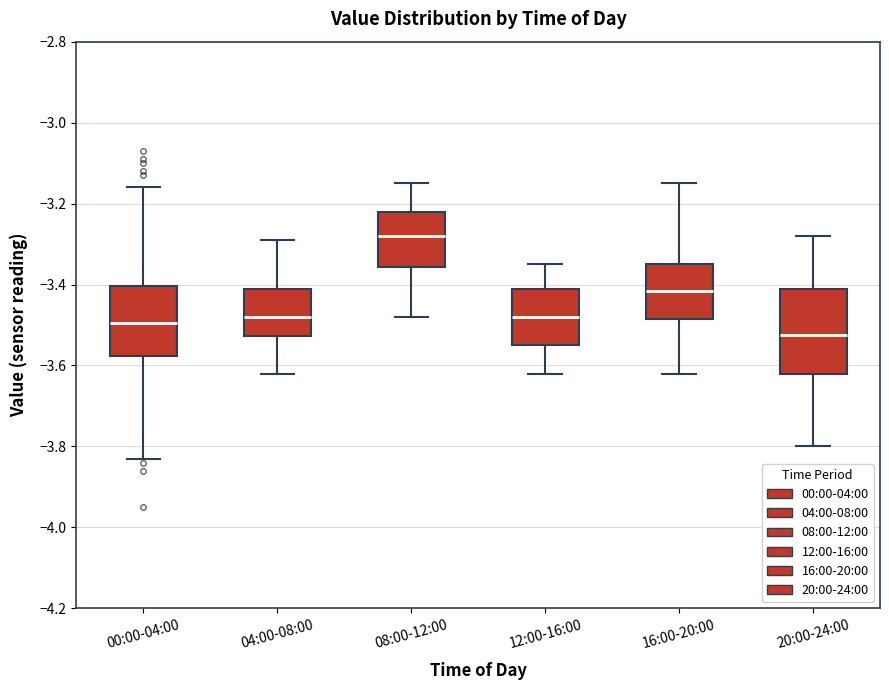

Which box is the tallest, from its lower edge to its upper edge?

20:00-24:00